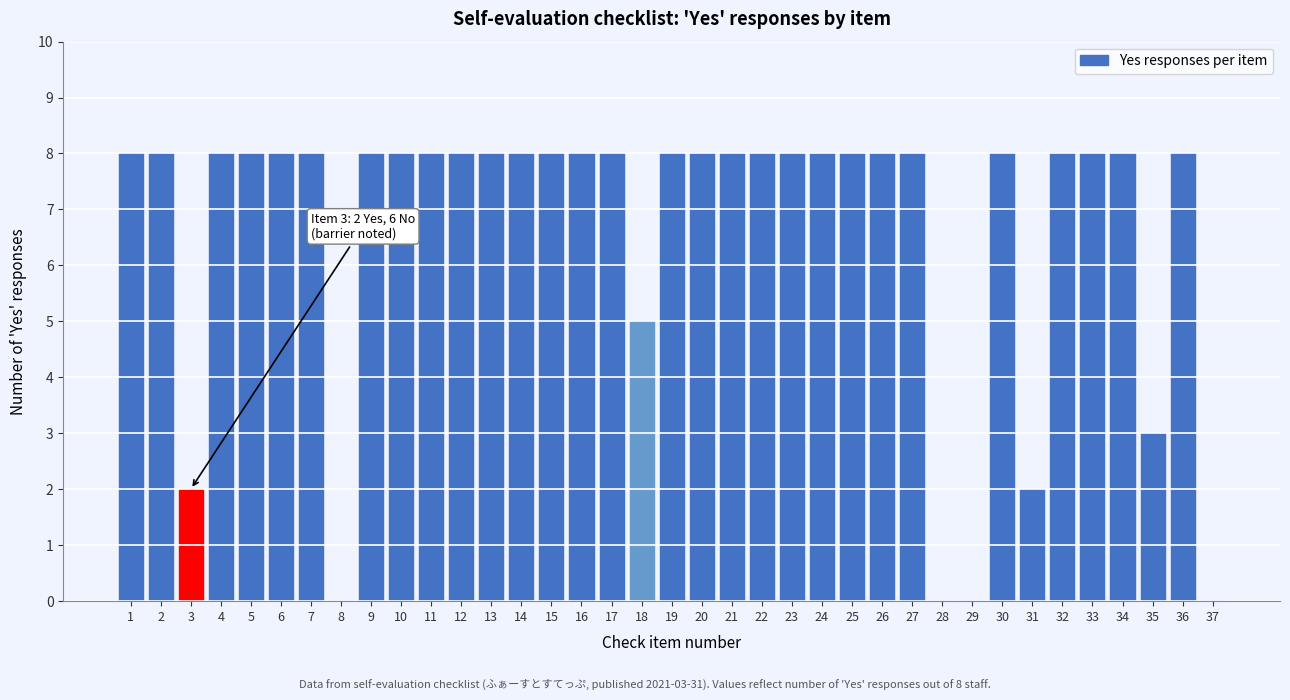

Approximately how many times larger is the value at 24 compared to 36?

1.0